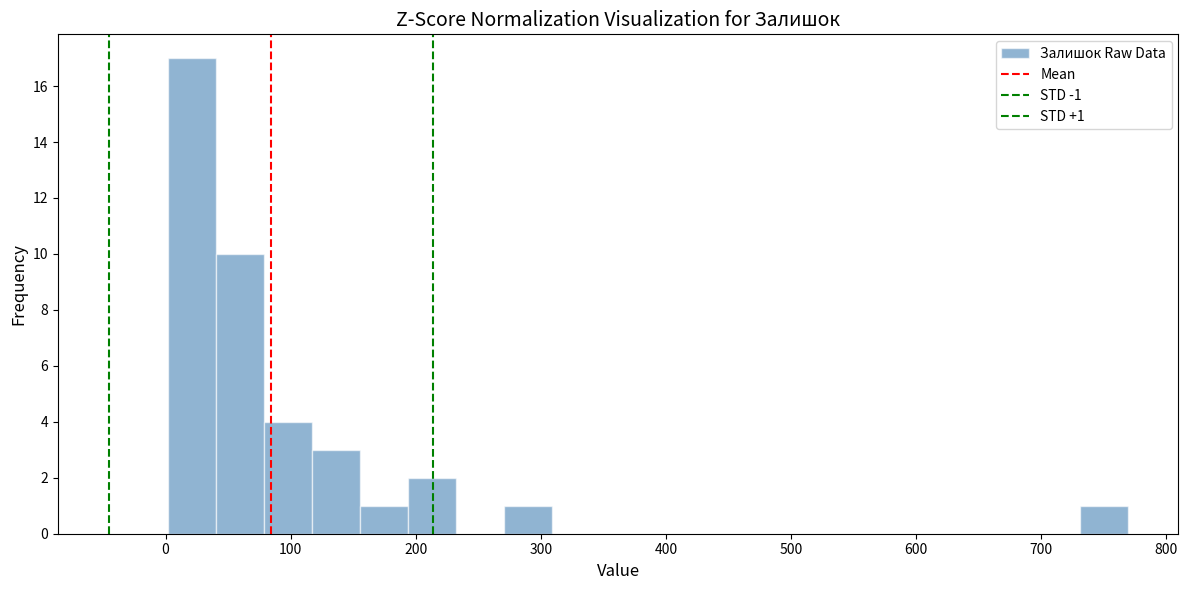

Around what value on the x-axis is the tallest bar? Give the approximate position of its centre, as read against the axis.

20